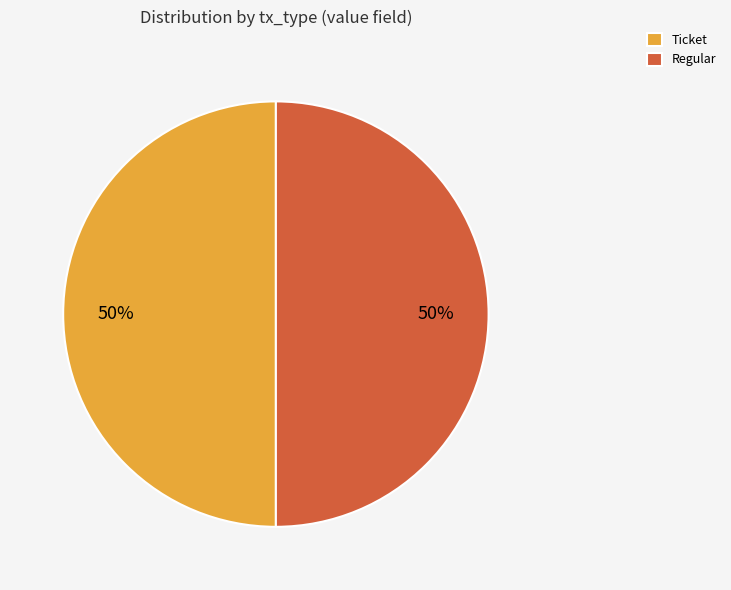

What percentage is the Ticket slice, to the nearest percent?

50%